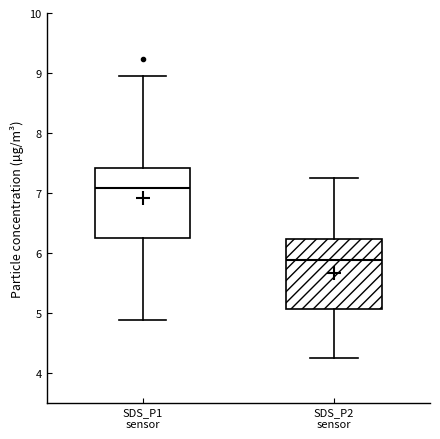

Where is the lower edge of the box for SDS_P1 sensor on the y-axis? The values are not printed on the chart, so give them approximately, as read against the axis.

6.2